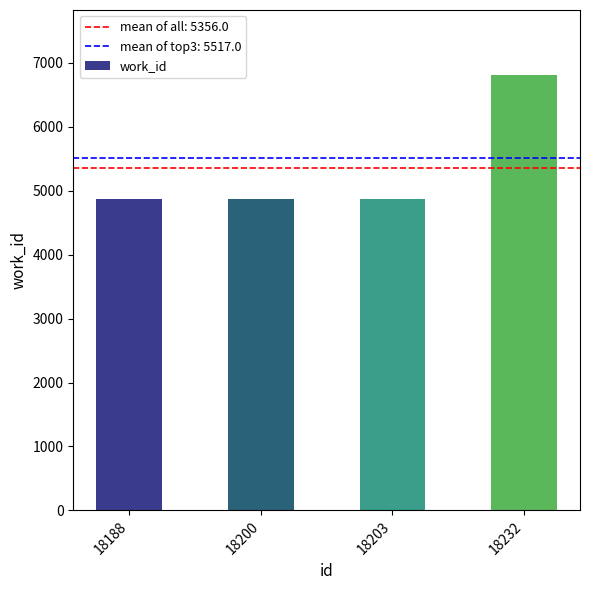

What is the minimum value shown in the chart?

4873